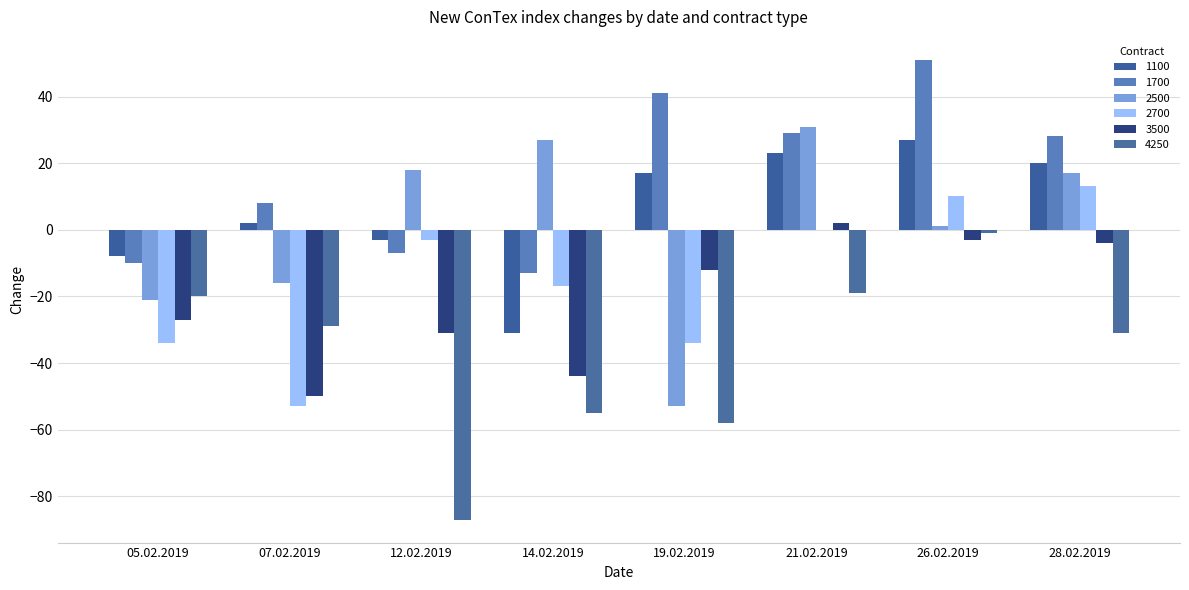

At which label does 2700 reach its minimum?

07.02.2019